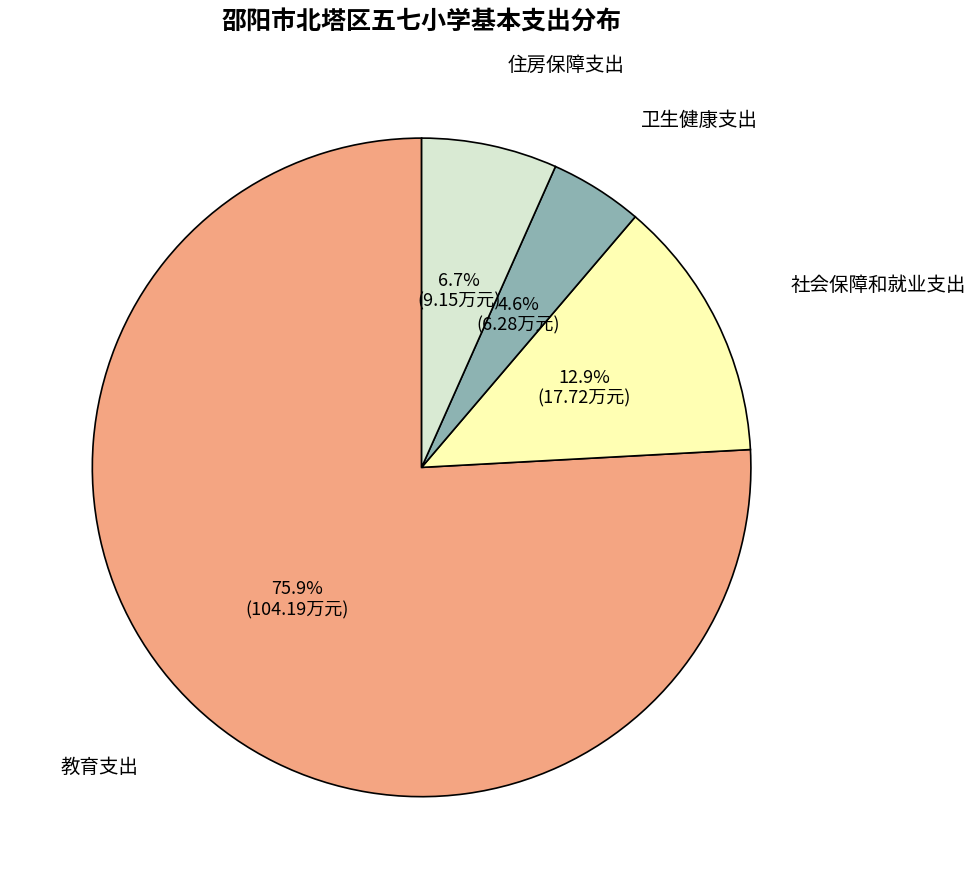

The 社会保障和就业支出 slice represents 13% of the pie. True or false?

True